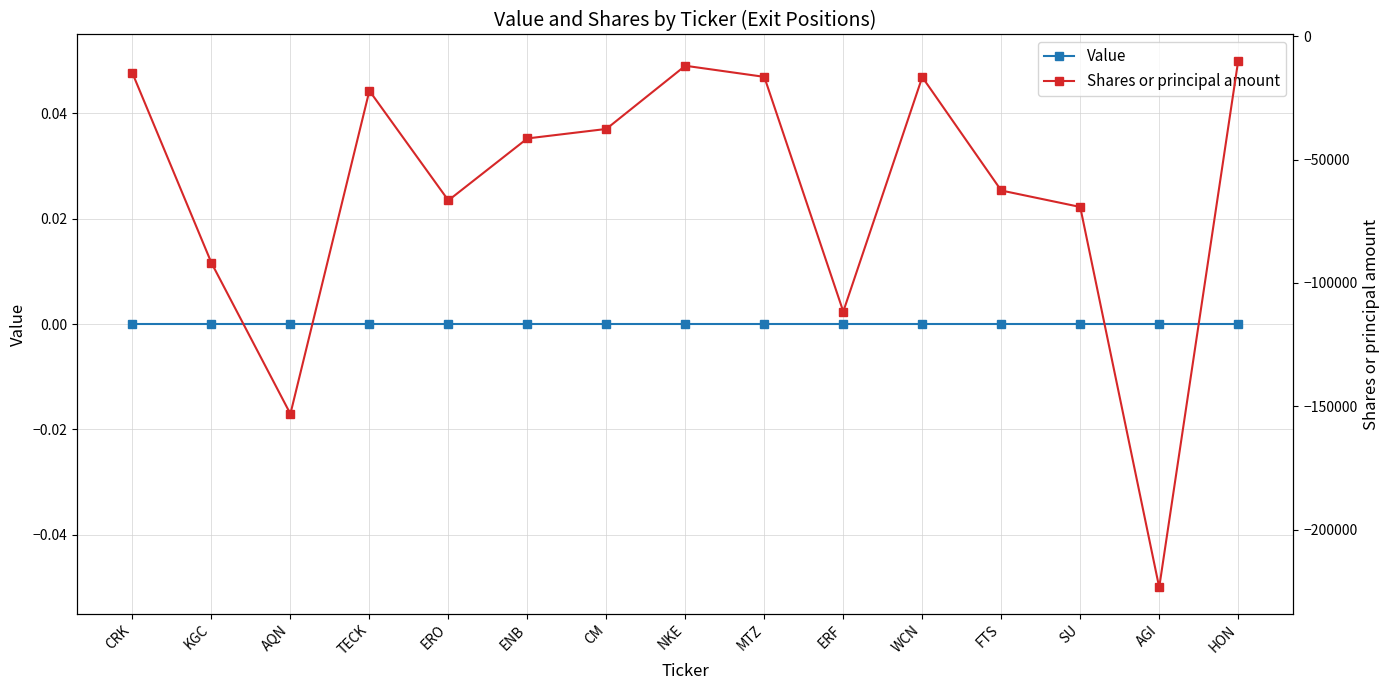

Which label corresponds to the smallest value in the chart?

AGI